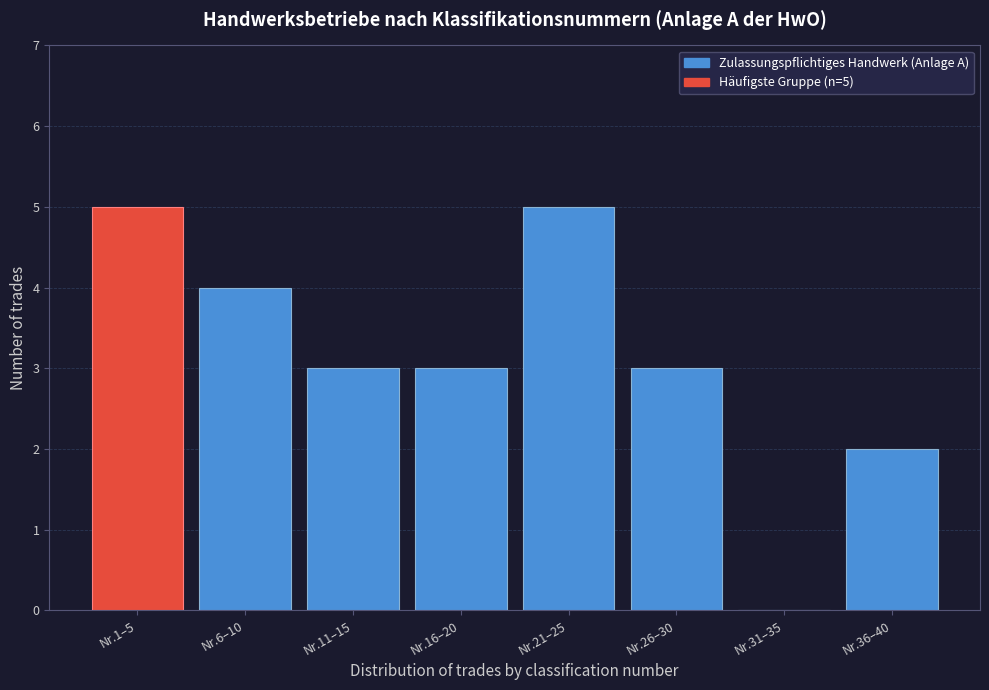

Reading right to left, extract all data points from this chart.

Nr.36–40=2	Nr.31–35=0	Nr.26–30=3	Nr.21–25=5	Nr.16–20=3	Nr.11–15=3	Nr.6–10=4	Nr.1–5=5